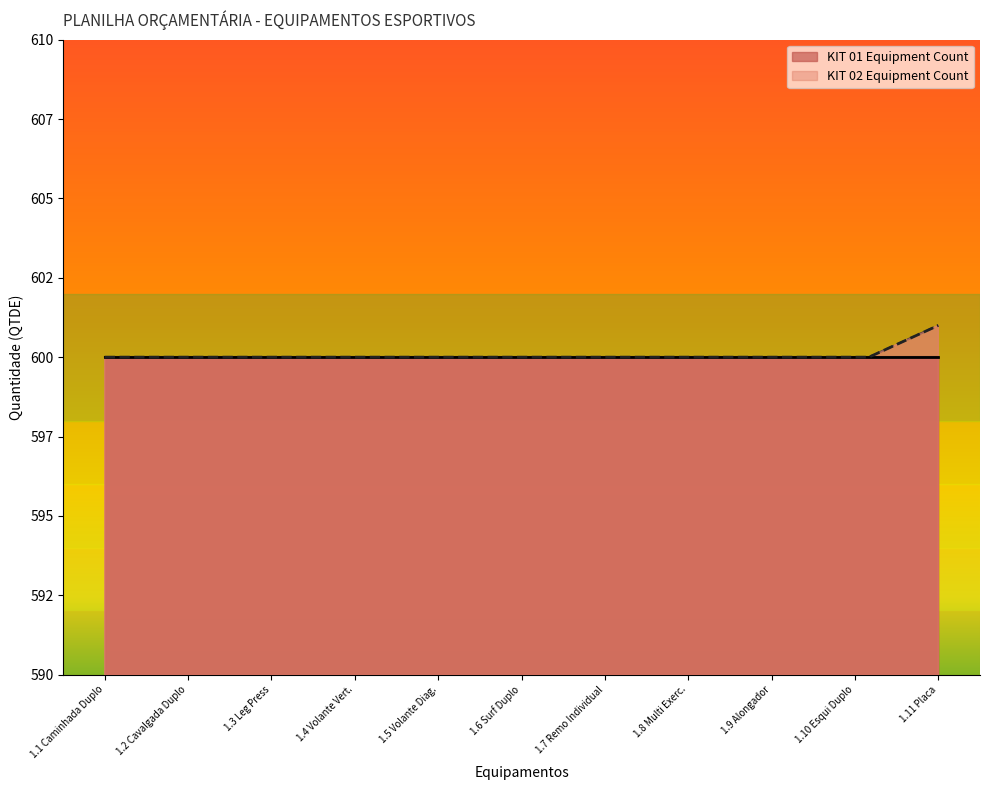

Read the value at 1.10 Esqui Duplo.

600